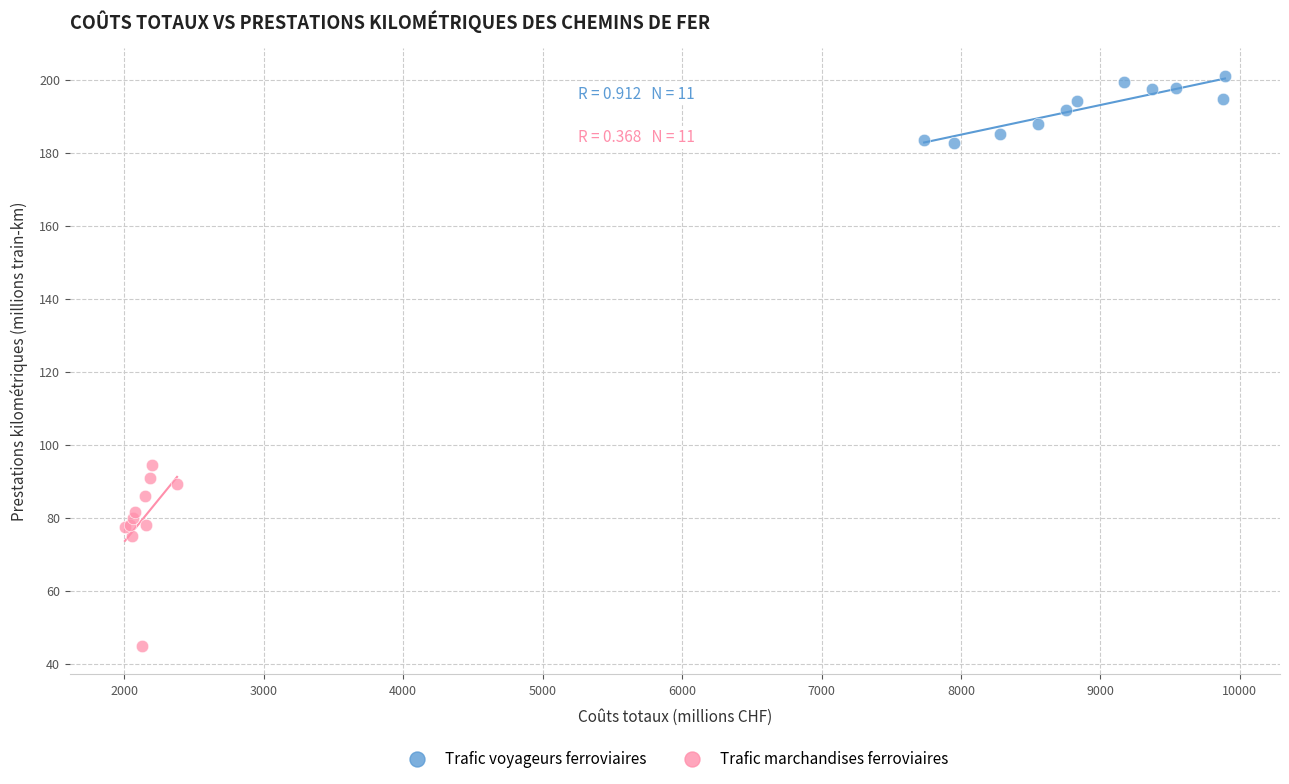

Which series contains the highest Y value?

Trafic voyageurs ferroviaires